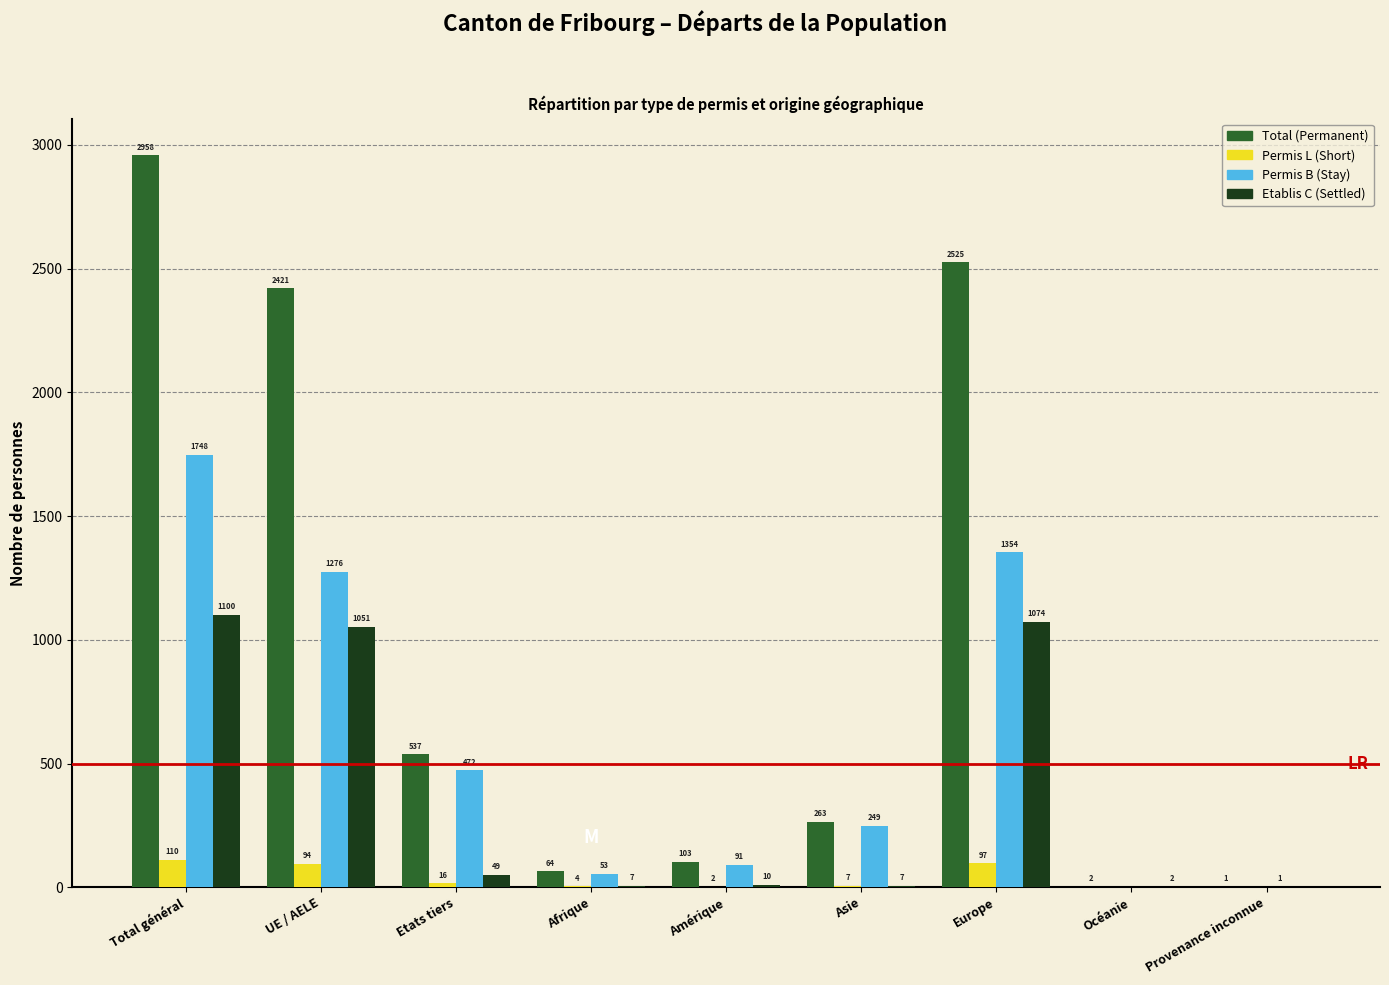

Reading left to right, list all the values displayed in this chart.

Total (Permanent): Total général=2958	UE / AELE=2421	Etats tiers=537	Afrique=64	Amérique=103	Asie=263	Europe=2525	Océanie=2	Provenance inconnue=1
Permis L (Short): Total général=110	UE / AELE=94	Etats tiers=16	Afrique=4	Amérique=2	Asie=7	Europe=97	Océanie=0	Provenance inconnue=0
Permis B (Stay): Total général=1748	UE / AELE=1276	Etats tiers=472	Afrique=53	Amérique=91	Asie=249	Europe=1354	Océanie=0	Provenance inconnue=1
Etablis C (Settled): Total général=1100	UE / AELE=1051	Etats tiers=49	Afrique=7	Amérique=10	Asie=7	Europe=1074	Océanie=2	Provenance inconnue=0